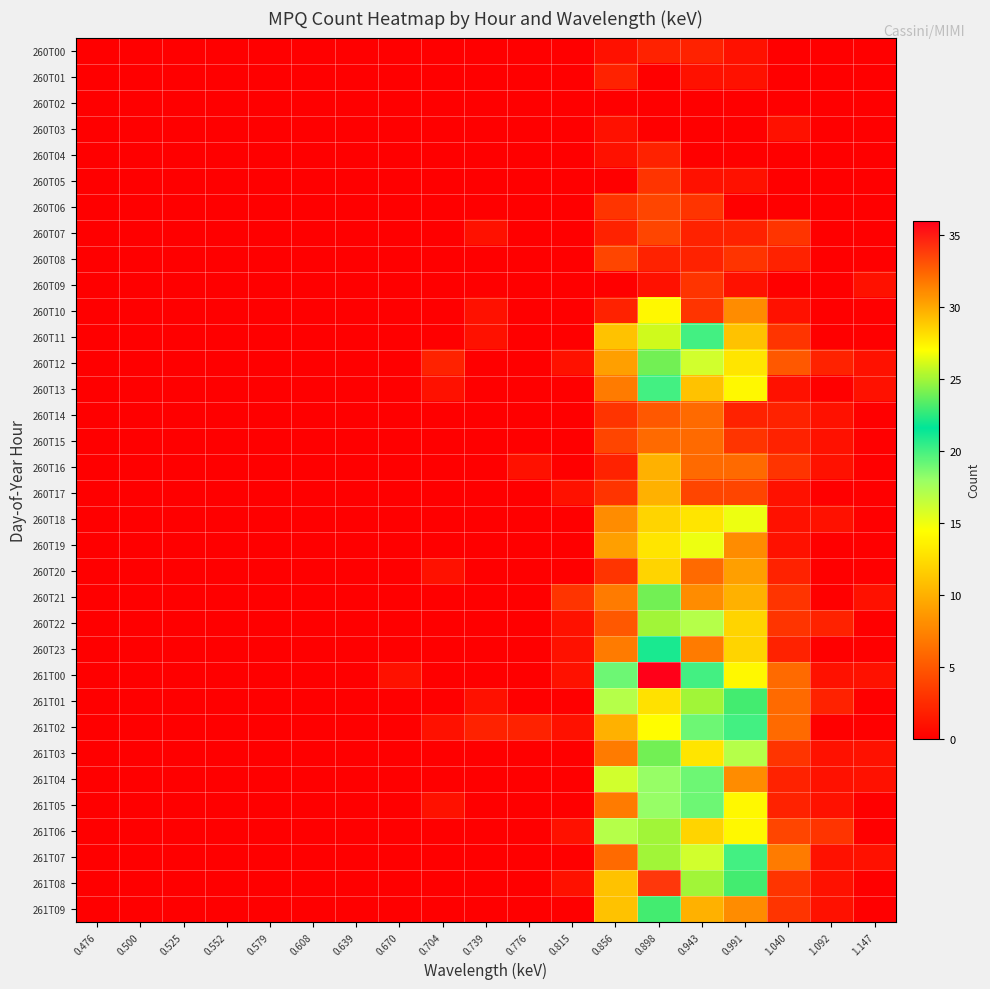

Rank the series by their maximum value, from lowest to highest.

260T02, 260T03, 260T00, 260T01, 260T04, 260T05, 260T09, 260T06, 260T07, 260T08, 260T14, 260T15, 260T16, 260T17, 260T20, 260T10, 260T18, 260T19, 261T04, 261T05, 260T13, 260T23, 261T09, 260T12, 260T21, 261T03, 260T22, 261T06, 261T07, 260T11, 261T02, 261T01, 261T08, 261T00